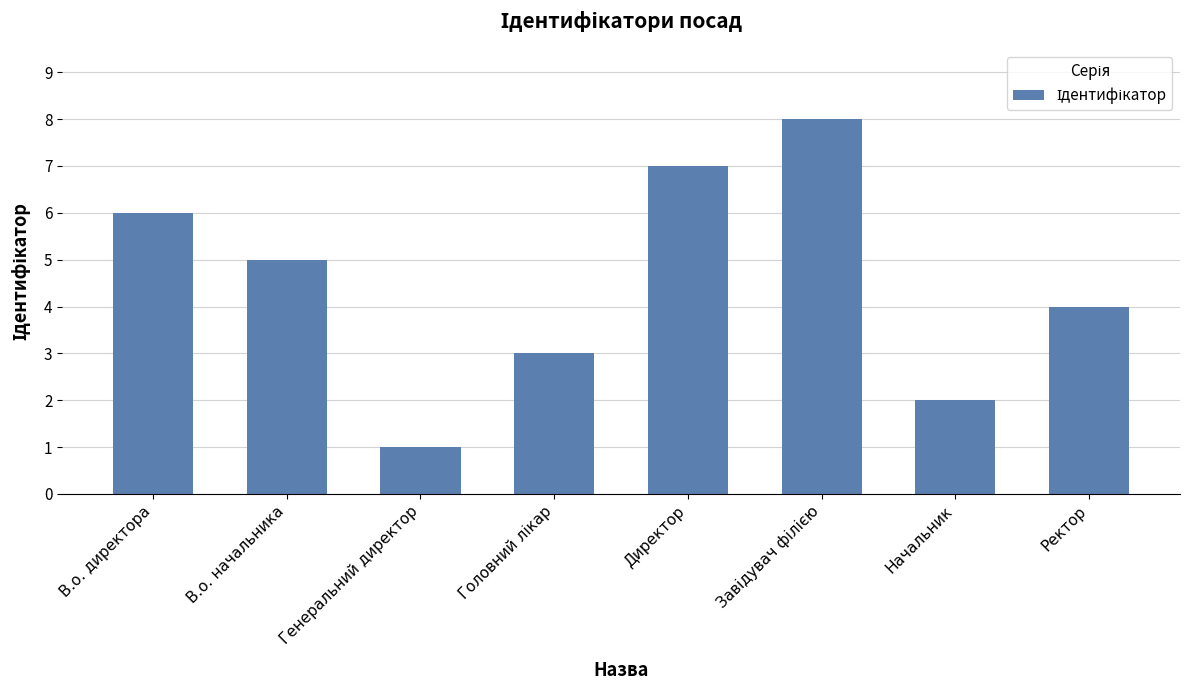

What is the value of the 1st bar from the left?

6